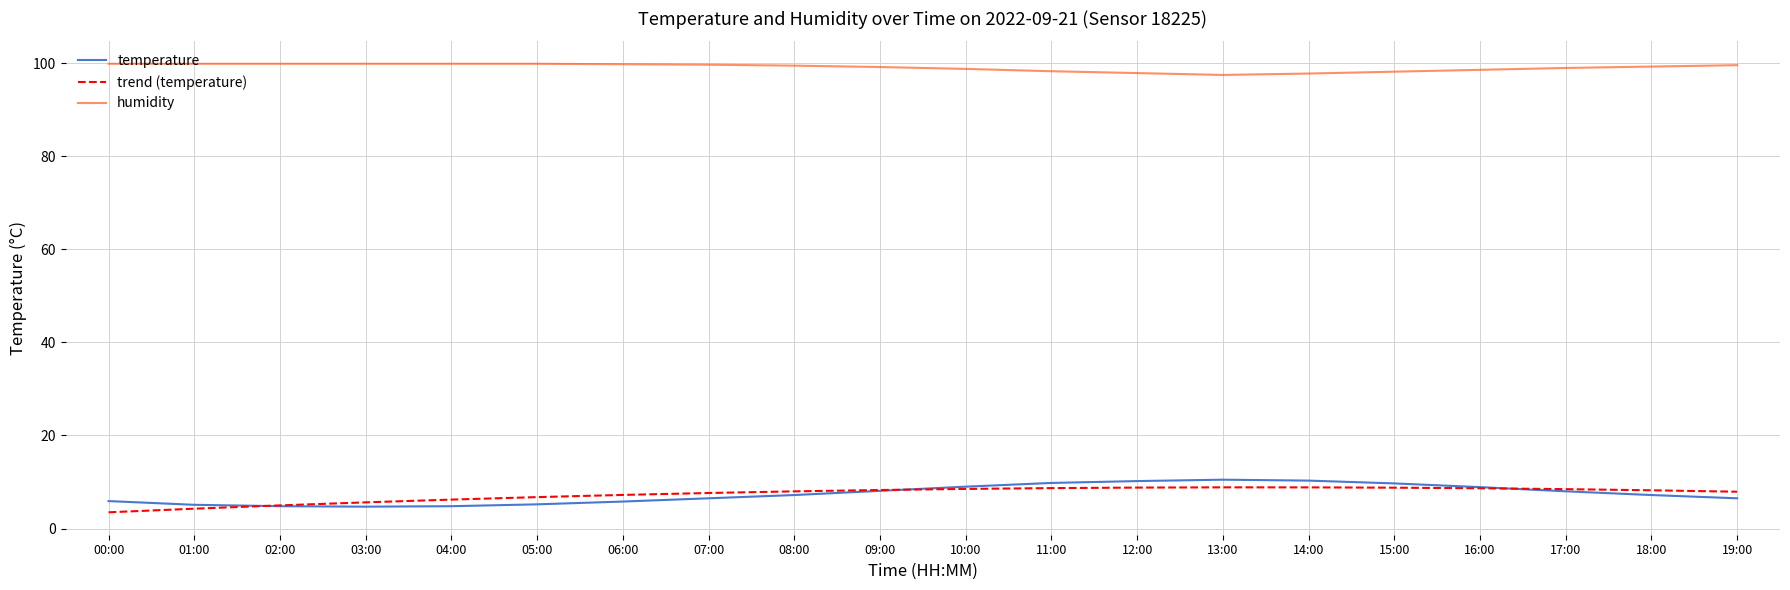

Is it true that humidity equals 52.3 at 03:00?

False